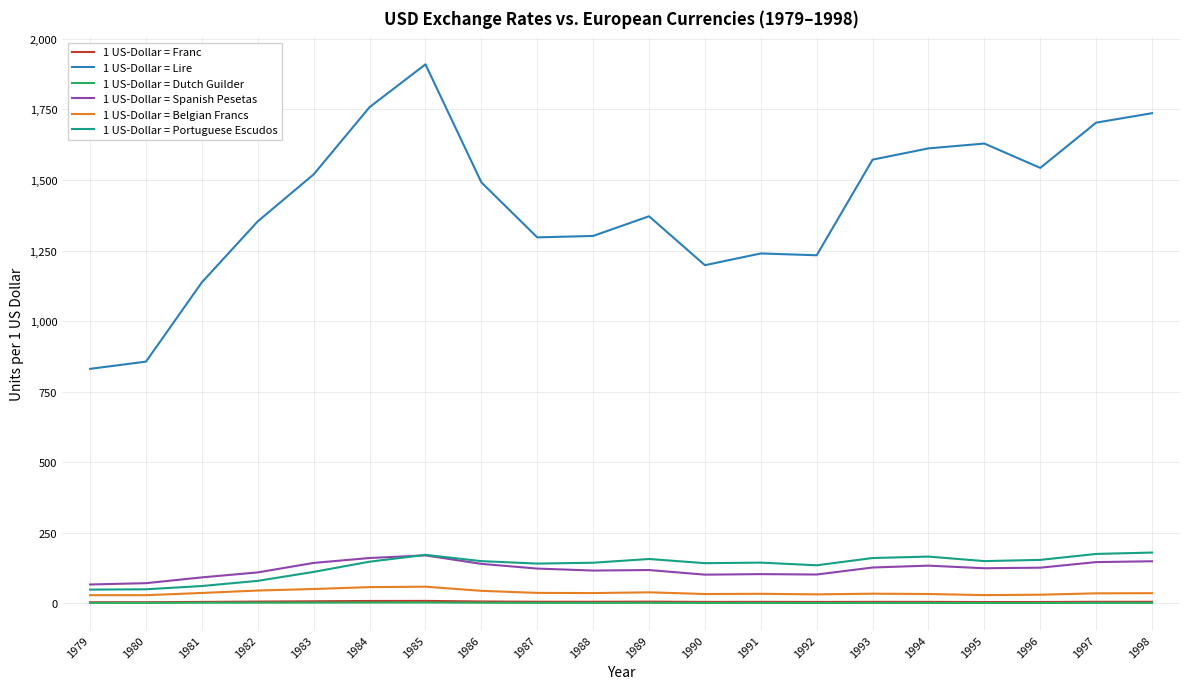

The 1 US-Dollar = Portuguese Escudos series shows 47.8 at 1993. True or false?

False